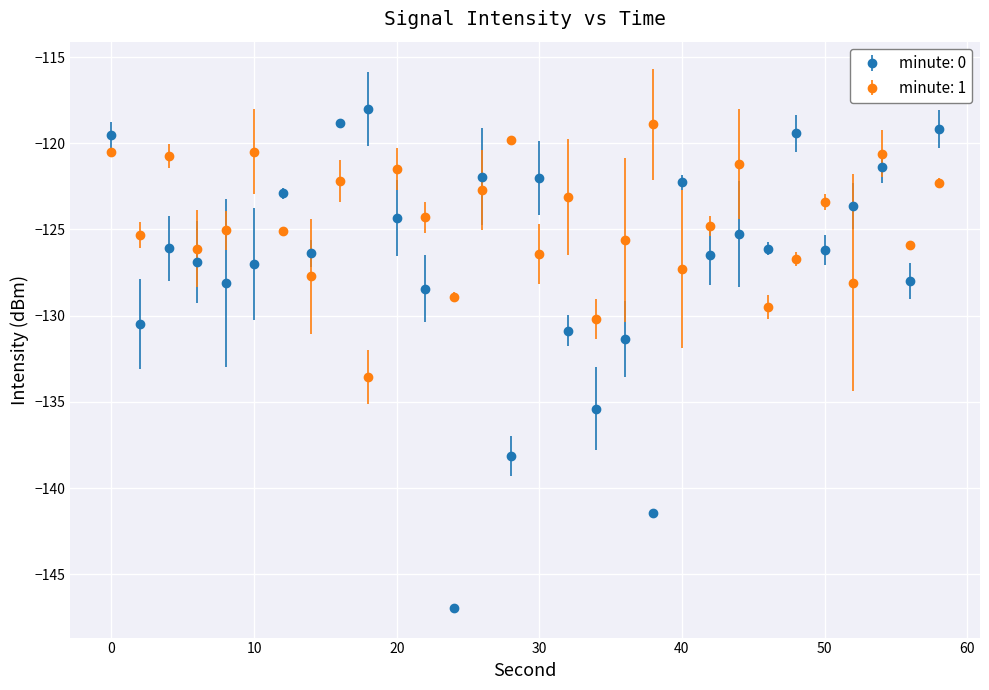

Which series has the largest range (max minus min)?

minute: 0